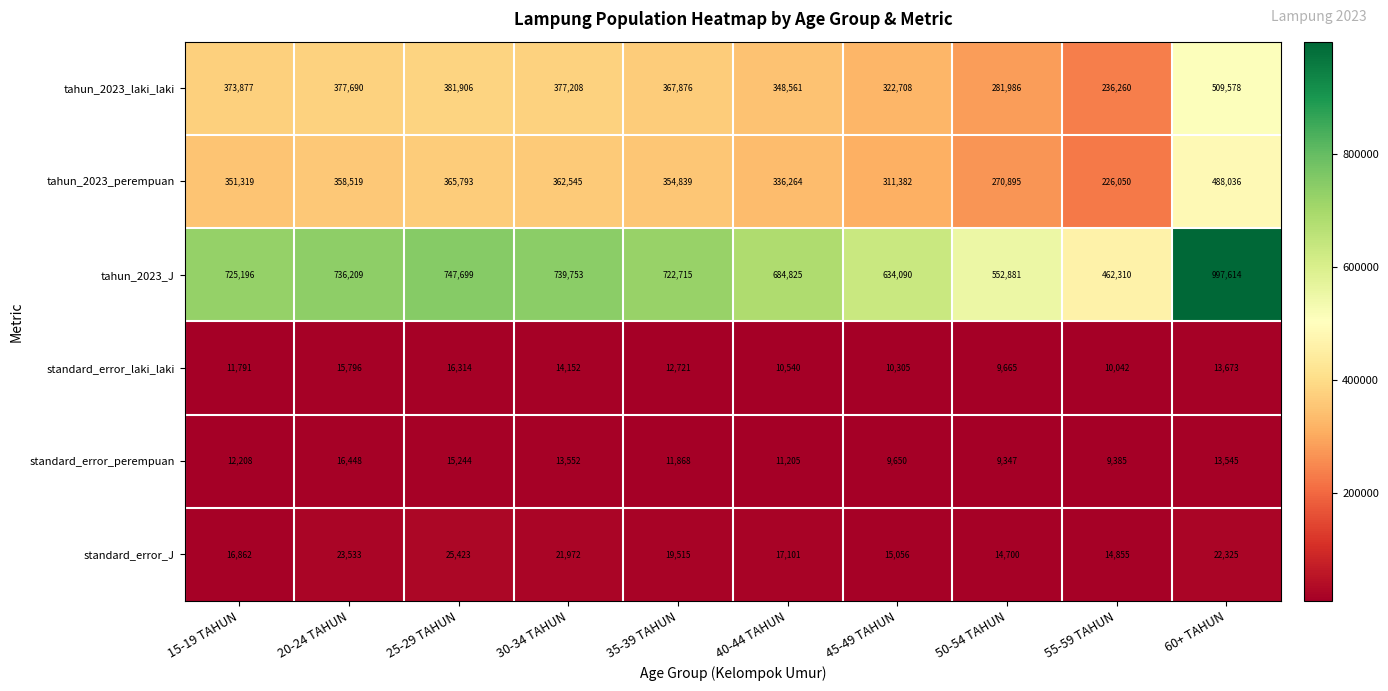

Count the number of categories in the chart.

10